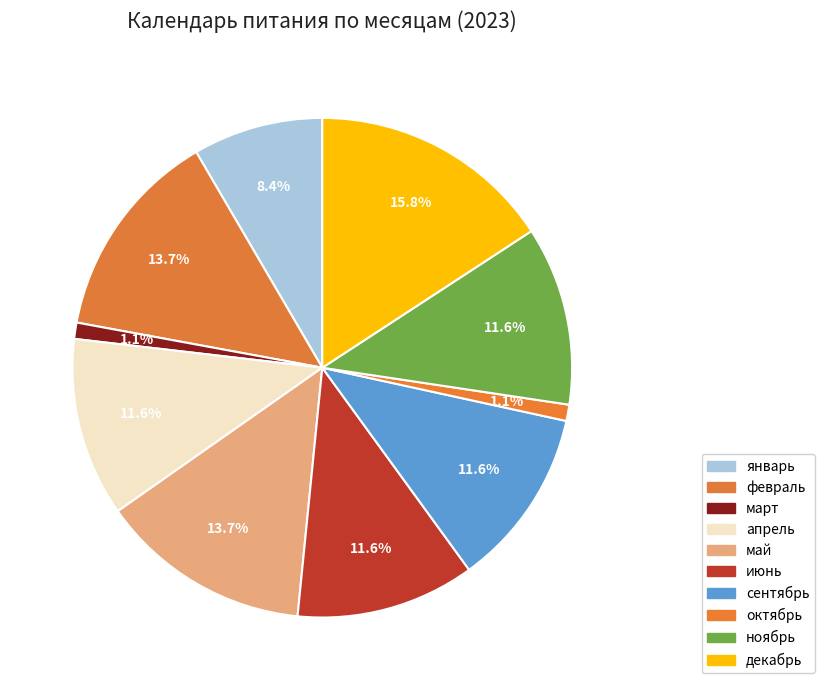

What percentage is the январь slice, to the nearest percent?

8%